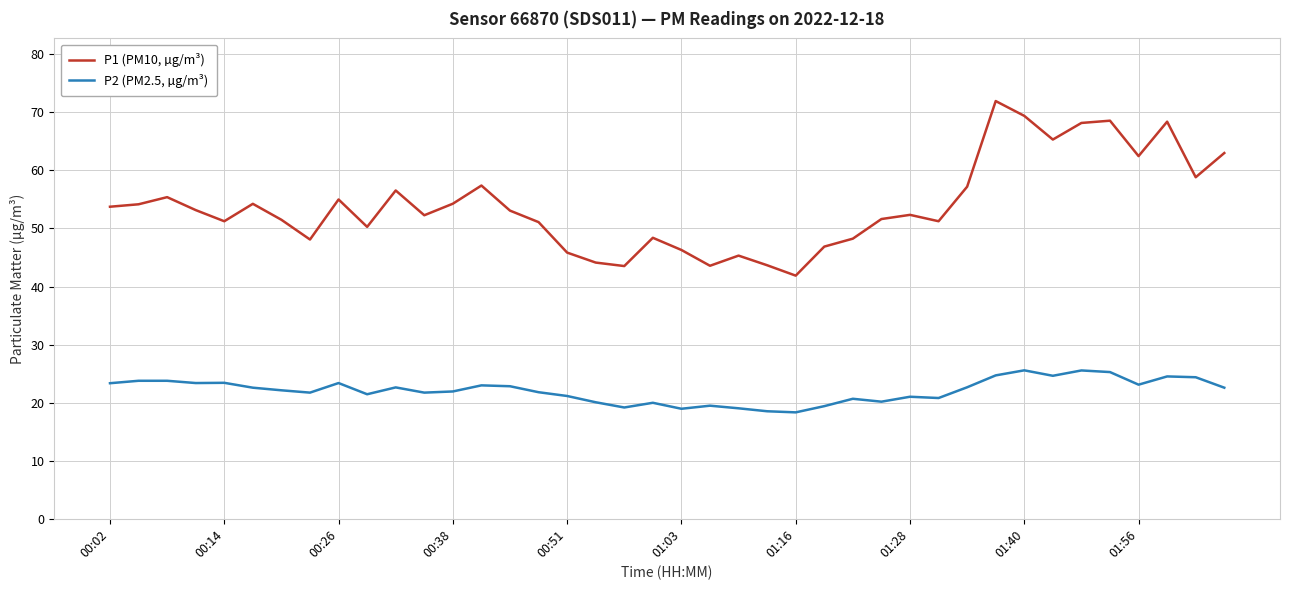

In P1 (PM10, µg/m³), how many points are lower than both neighbors (excluding endpoints)?

11